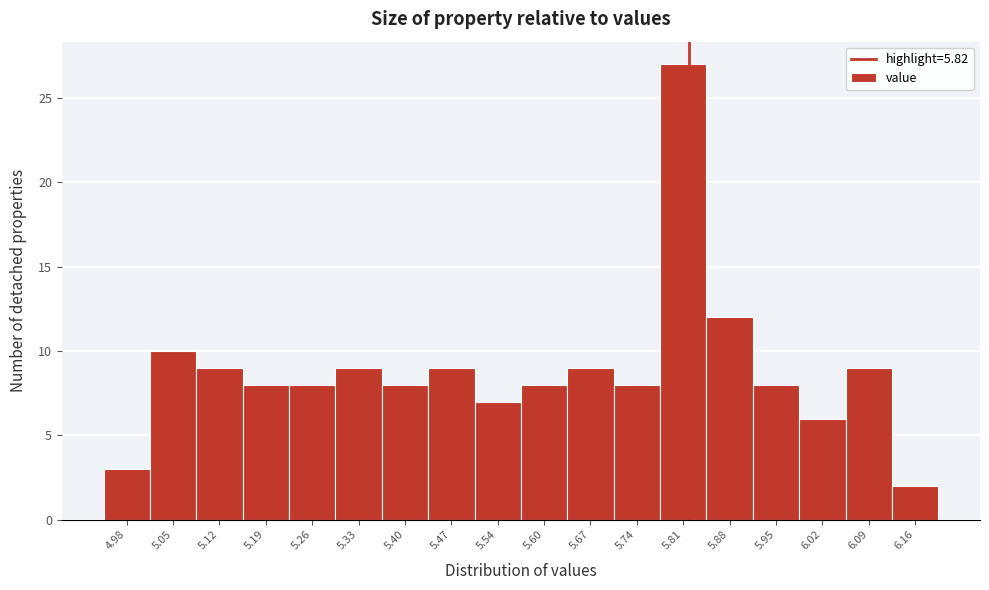

What is the height of the bar covering 5.02 to 5.09 on the x-axis? Neither the bar edges nor the heights are printed on the chart, so give them approximately, as read against the axes.

10